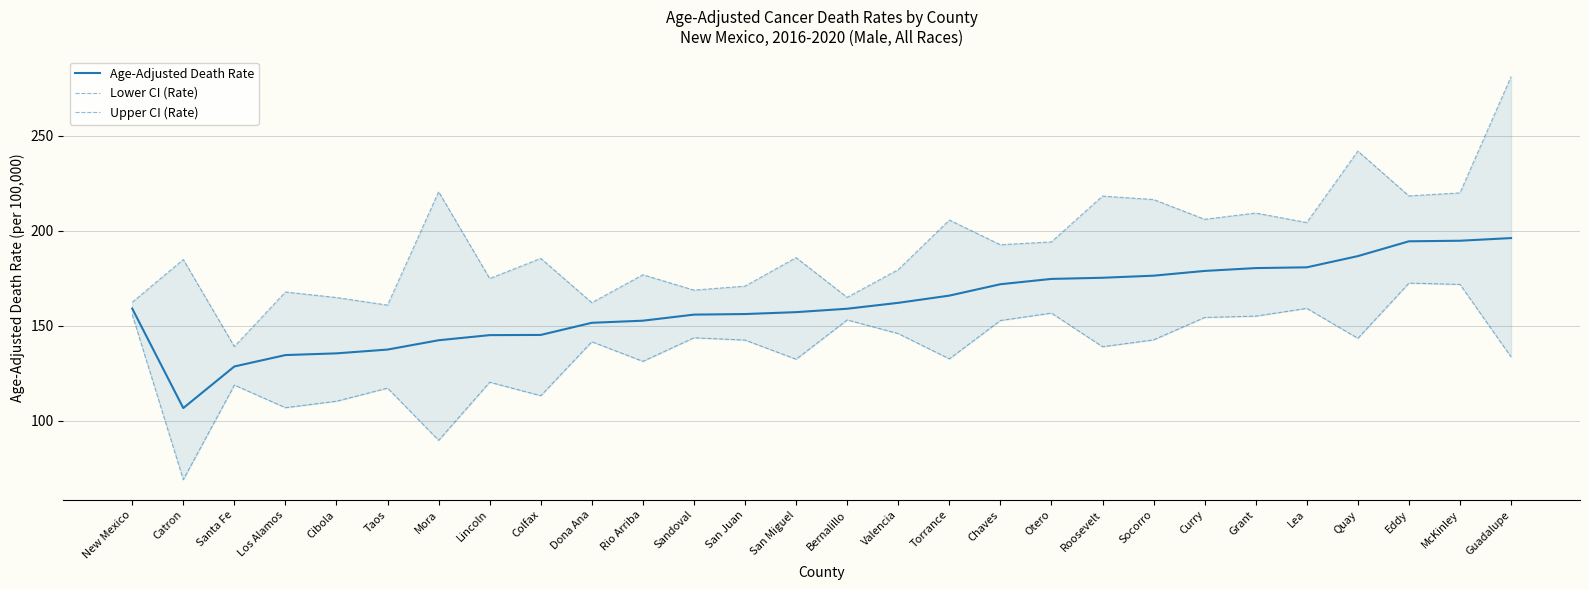

What is the total value across all series at McKinley?

586.6